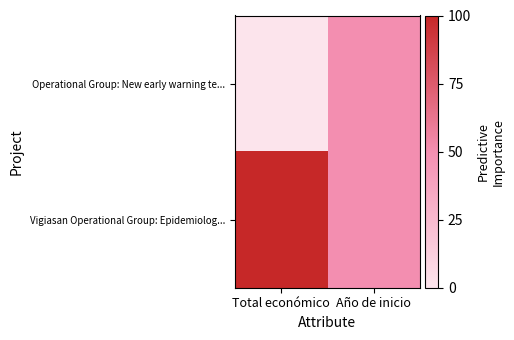

How many series are shown in this chart?

2